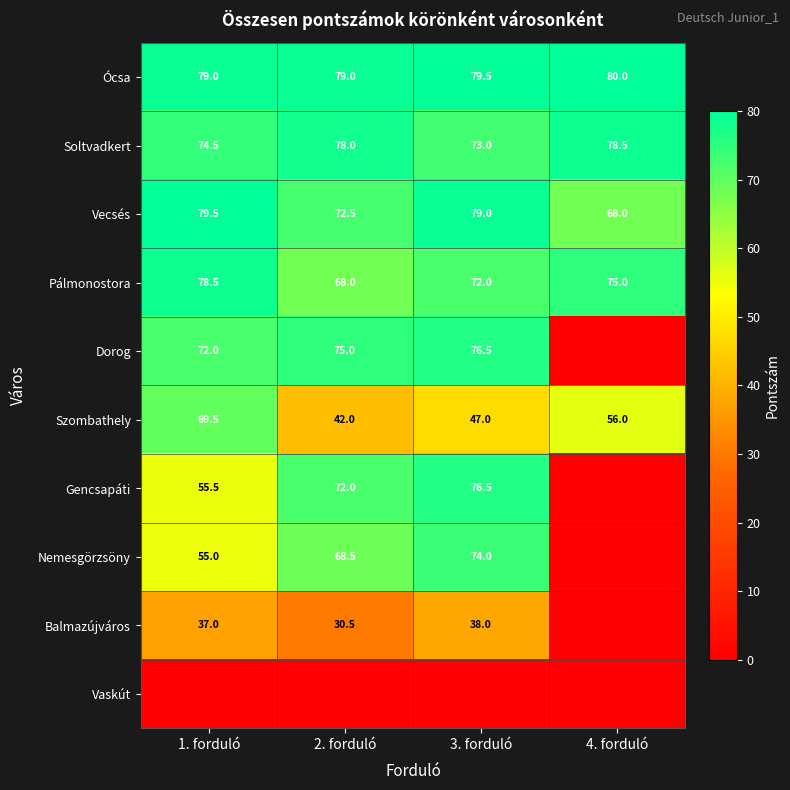

Which label corresponds to the largest value in the chart?

4. forduló